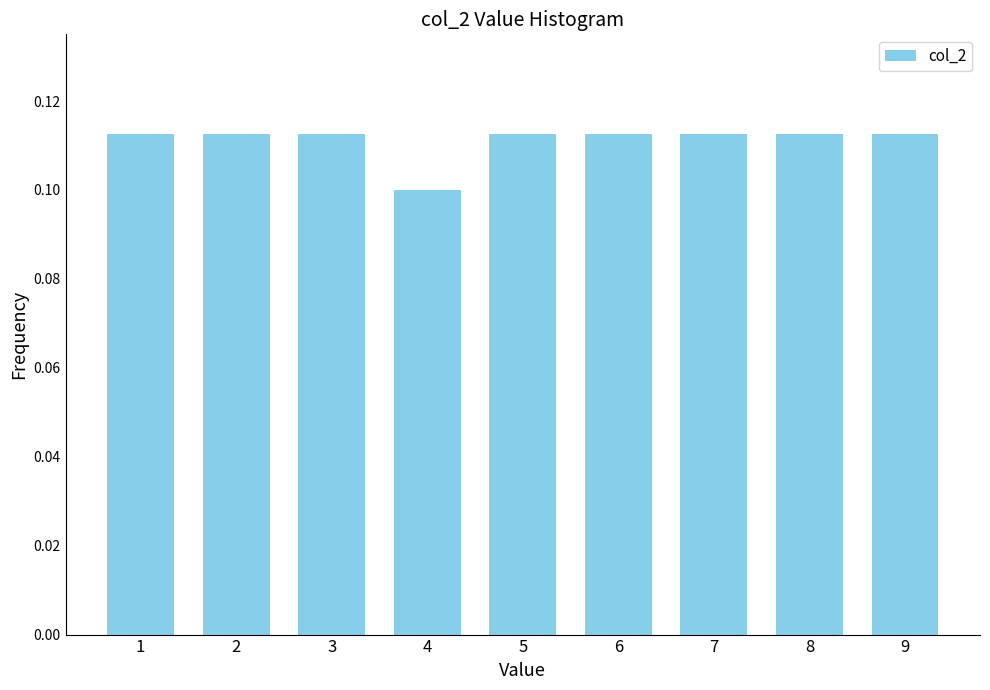

The value at 9 is 0.1. True or false?

True